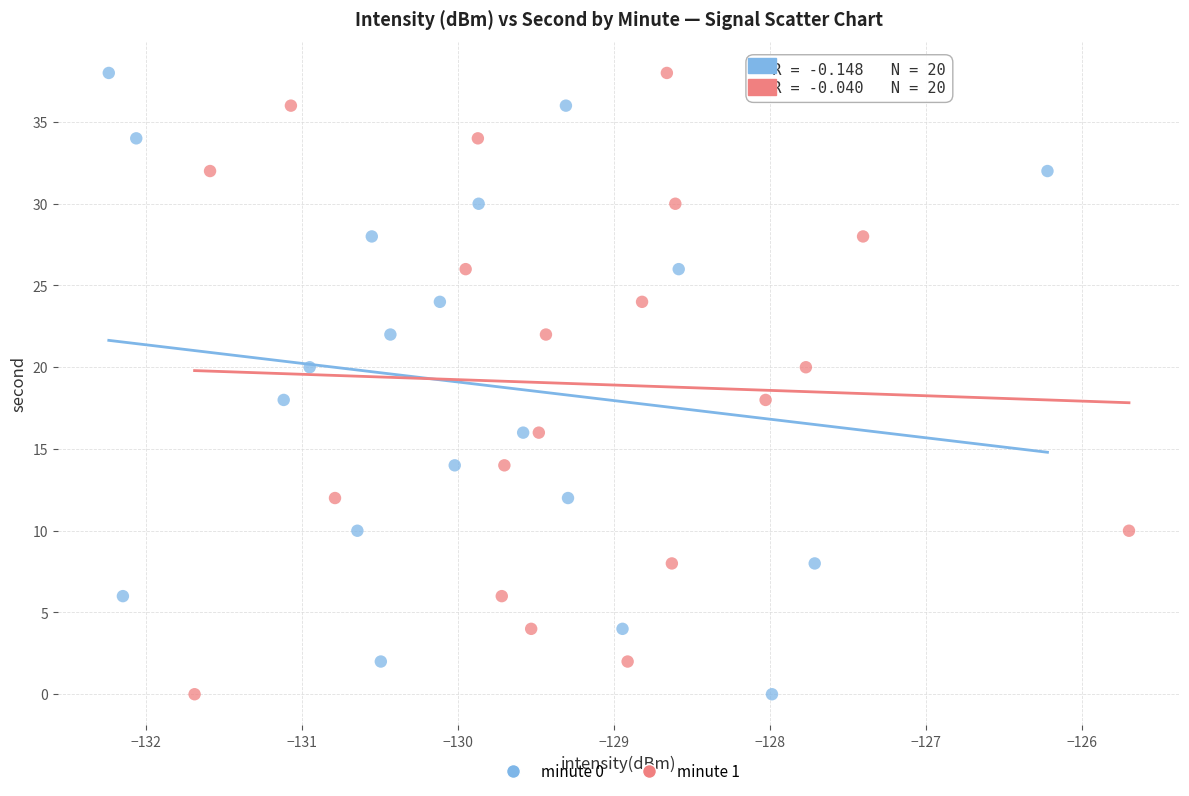

What are all the series names shown in the legend?

minute 0, minute 1